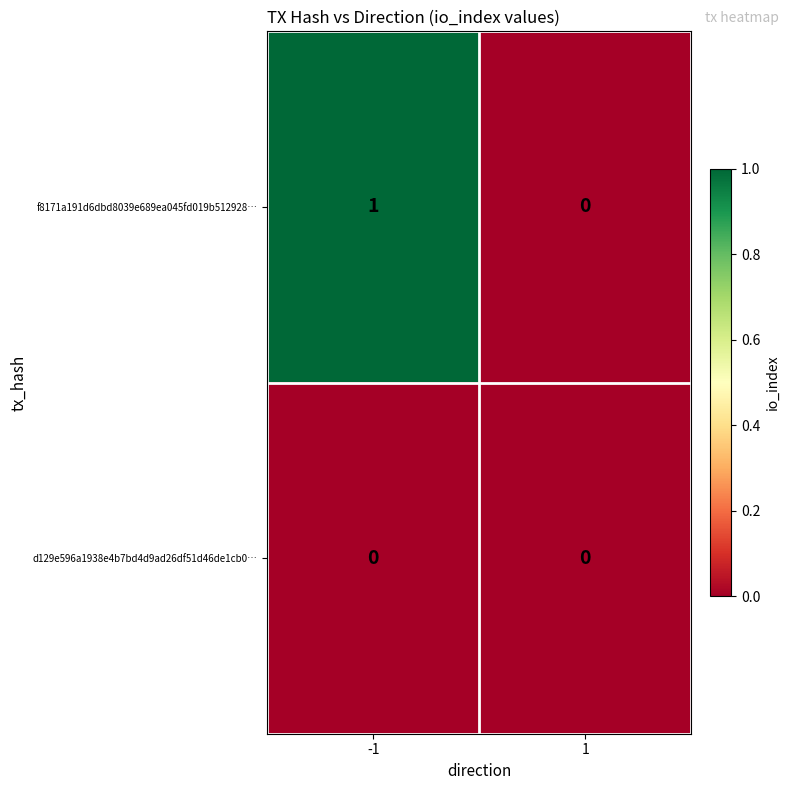

Which series has the largest total across all categories?

f8171a191d6dbd8039e689ea045fd019b512928…